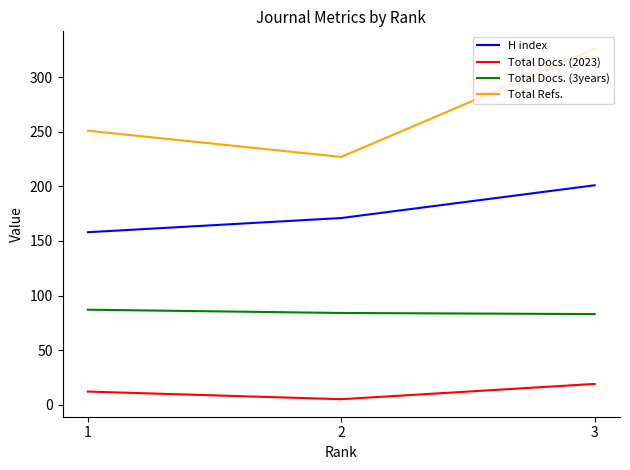

Which series has the largest total across all categories?

Total Refs.